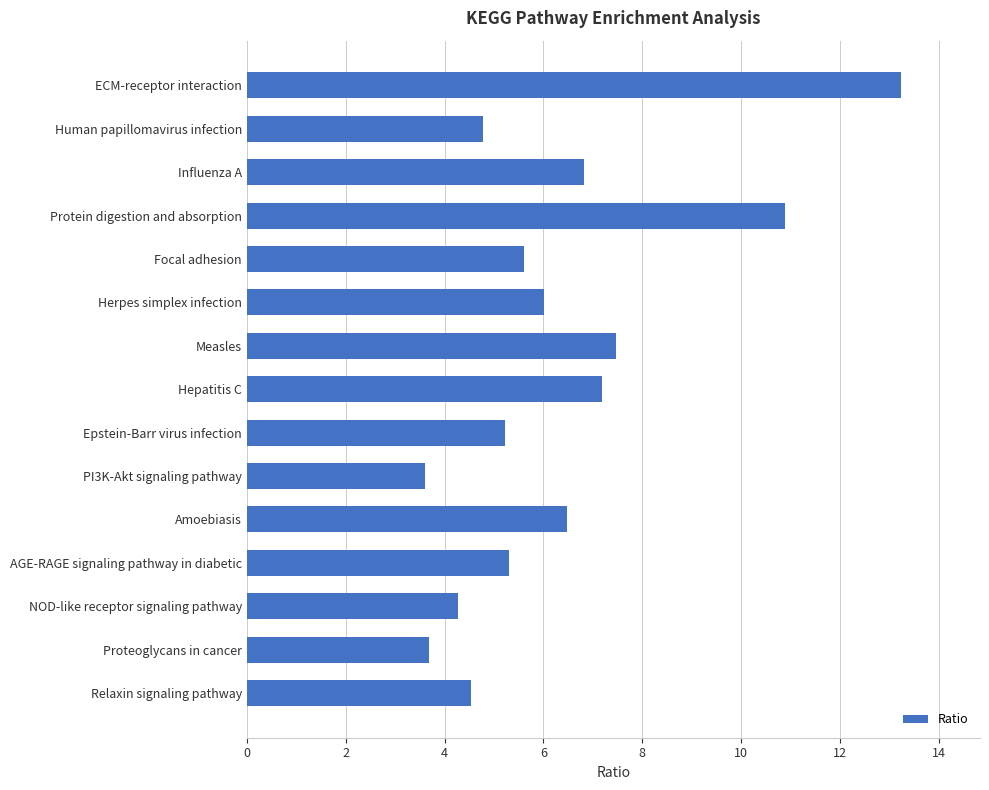

Approximately how many times larger is the value at ECM-receptor interaction compared to Measles?

1.8